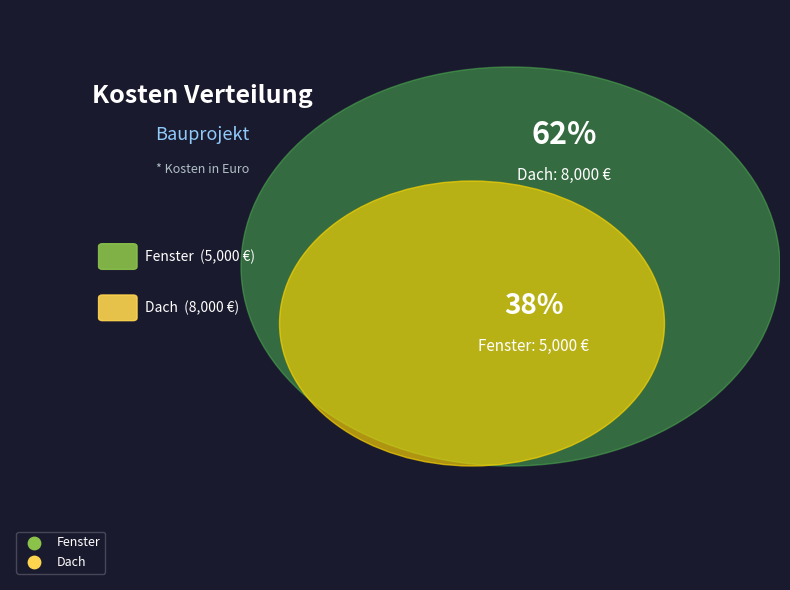

Approximately how many times larger is the value at Dach compared to Fenster?

1.6